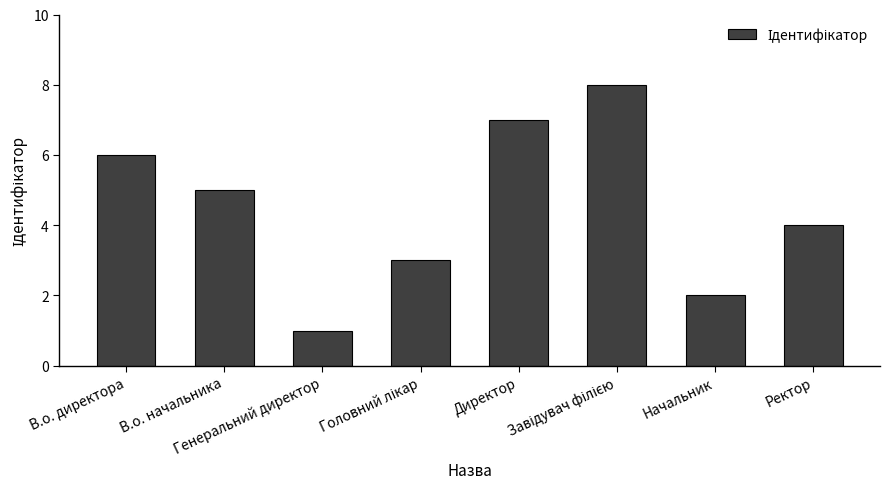

What is the change in value from В.о. директора to В.о. начальника?

-1